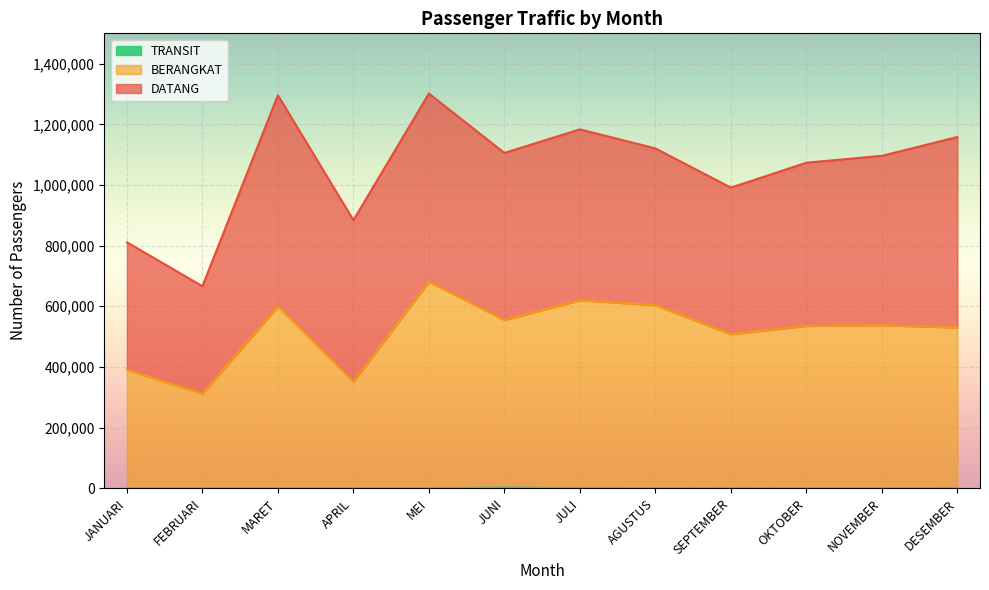

What is the label of the 6th point from the left?

JUNI